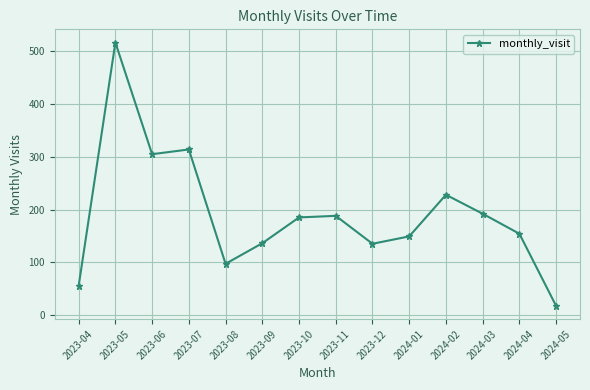

How many interior local valleys (lower than both neighbors) does the data have?

3